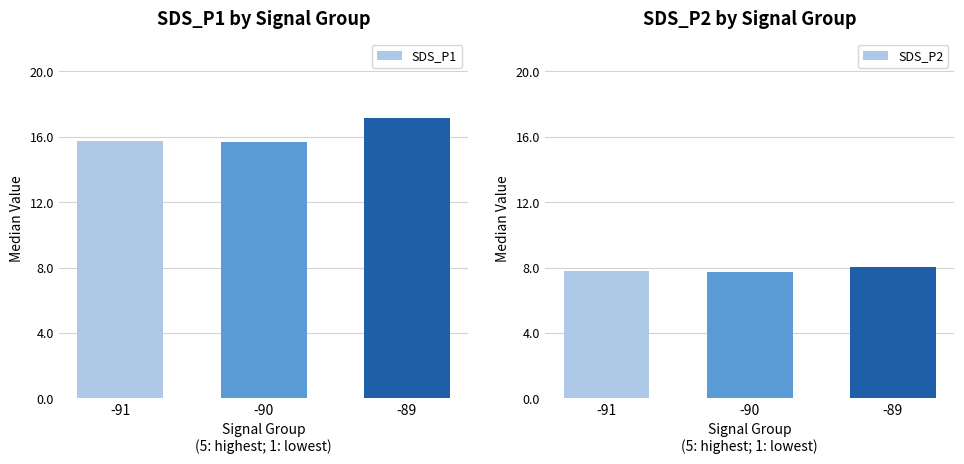

Which series has the widest spread of values?

SDS_P1